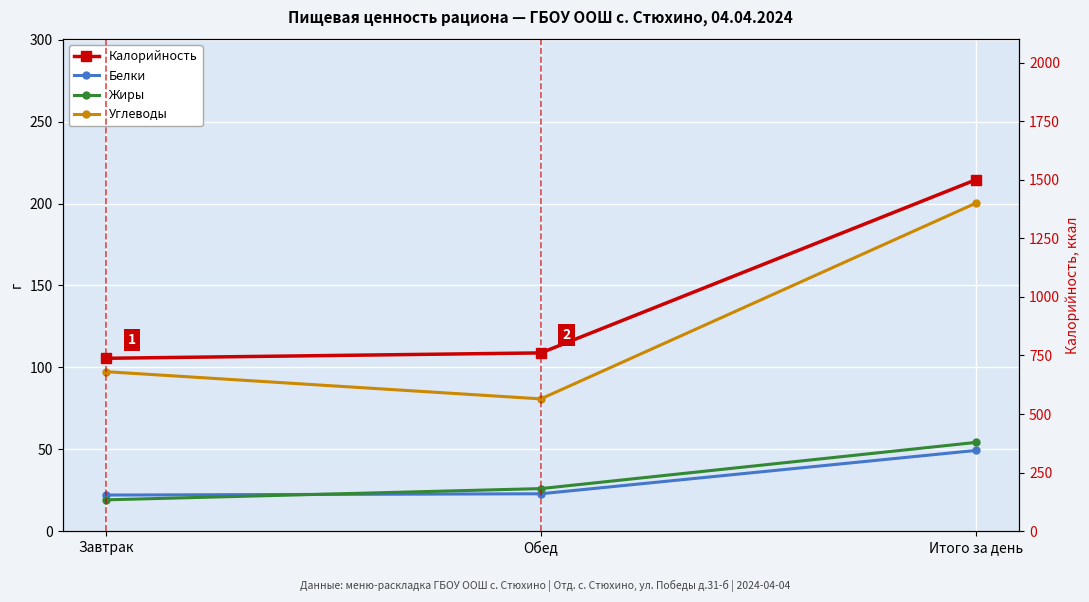

Reading left to right, extract all data points from this chart.

Белки: Завтрак=22.0	Обед=22.8	Итого за день=49.3
Жиры: Завтрак=19.1	Обед=26.0	Итого за день=54.2
Углеводы: Завтрак=97.4	Обед=80.8	Итого за день=200.2
Калорийность: Завтрак=738.0	Обед=761.0	Итого за день=1500.0